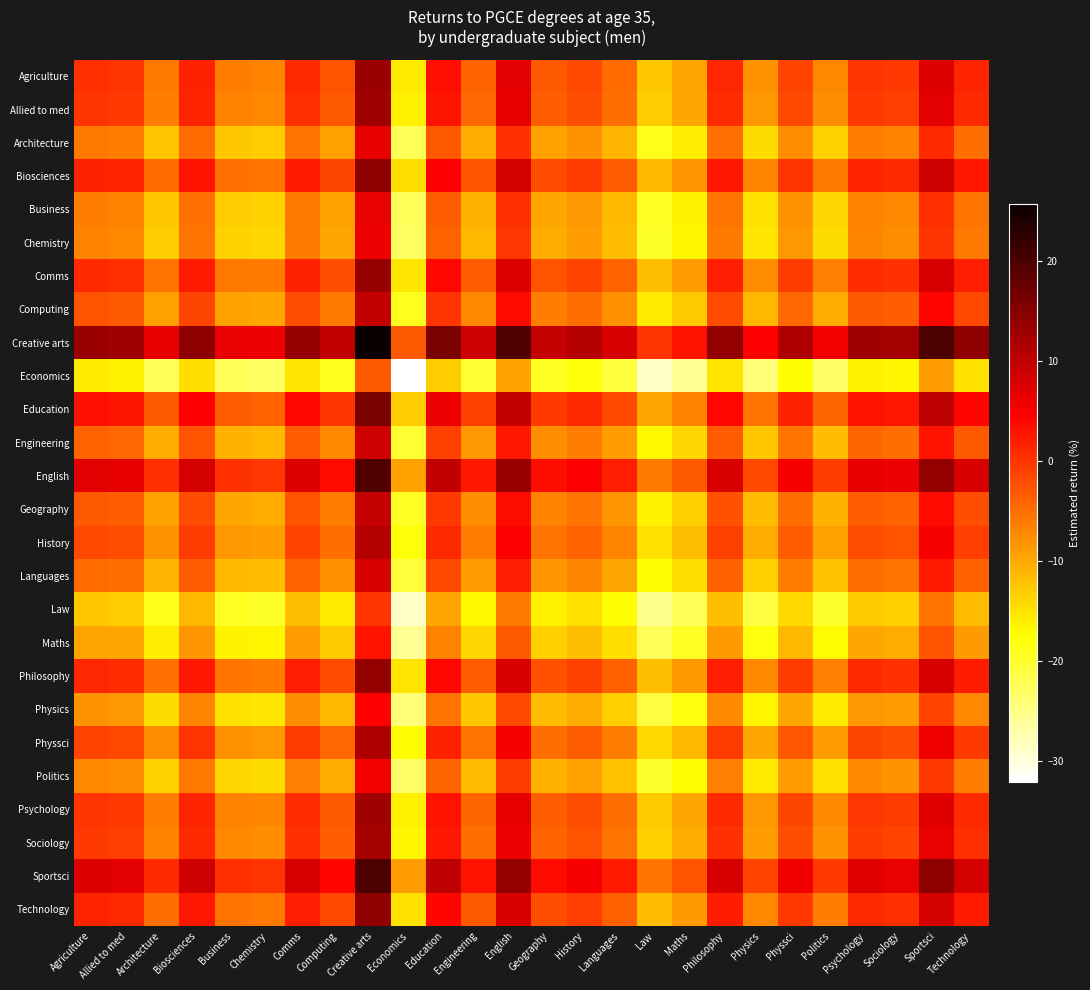

Reading left to right, extract all data points from this chart.

Agriculture: Agriculture=0.5	Allied to med=0.0	Architecture=-5.9	Biosciences=1.8	Business=-6.3	Chemistry=-6.7	Comms=1.1	Computing=-2.7	Creative arts=13.1	Economics=-15.8	Education=3.3	Engineering=-4.0	English=7.0	Geography=-3.1	History=-1.8	Languages=-4.6	Law=-12.5	Maths=-9.5	Philosophy=1.2	Physics=-8.1	Physsci=-1.2	Politics=-7.1	Psychology=0.2	Sociology=-0.4	Sportsci=7.3	Technology=1.4
Allied to med: Agriculture=0.0	Allied to med=-0.4	Architecture=-6.3	Biosciences=1.3	Business=-6.7	Chemistry=-7.1	Comms=0.6	Computing=-3.1	Creative arts=12.7	Economics=-16.2	Education=2.9	Engineering=-4.4	English=6.5	Geography=-3.6	History=-2.2	Languages=-5.0	Law=-12.9	Maths=-9.9	Philosophy=0.8	Physics=-8.5	Physsci=-1.7	Politics=-7.5	Psychology=-0.3	Sociology=-0.8	Sportsci=6.9	Technology=0.9
Architecture: Agriculture=-5.9	Allied to med=-6.3	Architecture=-12.2	Biosciences=-4.6	Business=-12.6	Chemistry=-13.1	Comms=-5.3	Computing=-9.1	Creative arts=6.7	Economics=-22.1	Education=-3.0	Engineering=-10.3	English=0.6	Geography=-9.5	History=-8.1	Languages=-10.9	Law=-18.8	Maths=-15.9	Philosophy=-5.2	Physics=-14.5	Physsci=-7.6	Politics=-13.5	Psychology=-6.2	Sociology=-6.7	Sportsci=1.0	Technology=-5.0
Biosciences: Agriculture=1.8	Allied to med=1.3	Architecture=-4.6	Biosciences=3.0	Business=-5.0	Chemistry=-5.4	Comms=2.3	Computing=-1.4	Creative arts=14.4	Economics=-14.5	Education=4.6	Engineering=-2.7	English=8.2	Geography=-1.8	History=-0.5	Languages=-3.3	Law=-11.2	Maths=-8.2	Philosophy=2.5	Physics=-6.8	Physsci=0.0	Politics=-5.8	Psychology=1.4	Sociology=0.9	Sportsci=8.6	Technology=2.6
Business: Agriculture=-6.3	Allied to med=-6.7	Architecture=-12.6	Biosciences=-5.0	Business=-13.1	Chemistry=-13.5	Comms=-5.7	Computing=-9.5	Creative arts=6.3	Economics=-22.5	Education=-3.5	Engineering=-10.7	English=0.2	Geography=-9.9	History=-8.5	Languages=-11.3	Law=-19.2	Maths=-16.3	Philosophy=-5.6	Physics=-14.9	Physsci=-8.0	Politics=-13.9	Psychology=-6.6	Sociology=-7.1	Sportsci=0.6	Technology=-5.4
Chemistry: Agriculture=-6.7	Allied to med=-7.1	Architecture=-13.1	Biosciences=-5.4	Business=-13.5	Chemistry=-13.9	Comms=-6.1	Computing=-9.9	Creative arts=5.9	Economics=-23.0	Education=-3.9	Engineering=-11.1	English=-0.2	Geography=-10.3	History=-9.0	Languages=-11.7	Law=-19.7	Maths=-16.7	Philosophy=-6.0	Physics=-15.3	Physsci=-8.4	Politics=-14.3	Psychology=-7.0	Sociology=-7.6	Sportsci=0.2	Technology=-5.8
Comms: Agriculture=1.1	Allied to med=0.6	Architecture=-5.3	Biosciences=2.3	Business=-5.7	Chemistry=-6.1	Comms=1.6	Computing=-2.1	Creative arts=13.7	Economics=-15.2	Education=3.9	Engineering=-3.4	English=7.5	Geography=-2.5	History=-1.2	Languages=-4.0	Law=-11.9	Maths=-8.9	Philosophy=1.8	Physics=-7.5	Physsci=-0.7	Politics=-6.5	Psychology=0.8	Sociology=0.2	Sportsci=7.9	Technology=1.9
Computing: Agriculture=-2.7	Allied to med=-3.1	Architecture=-9.1	Biosciences=-1.4	Business=-9.5	Chemistry=-9.9	Comms=-2.1	Computing=-5.9	Creative arts=9.9	Economics=-19.0	Education=0.1	Engineering=-7.1	English=3.8	Geography=-6.3	History=-5.0	Languages=-7.8	Law=-15.7	Maths=-12.7	Philosophy=-2.0	Physics=-11.3	Physsci=-4.4	Politics=-10.3	Psychology=-3.0	Sociology=-3.6	Sportsci=4.2	Technology=-1.8
Creative arts: Agriculture=13.1	Allied to med=12.7	Architecture=6.7	Biosciences=14.4	Business=6.3	Chemistry=5.9	Comms=13.7	Computing=9.9	Creative arts=25.7	Economics=-3.2	Education=15.9	Engineering=8.6	English=19.6	Geography=9.5	History=10.8	Languages=8.0	Law=0.1	Maths=3.1	Philosophy=13.8	Physics=4.5	Physsci=11.4	Politics=5.5	Psychology=12.8	Sociology=12.2	Sportsci=19.9	Technology=14.0
Economics: Agriculture=-15.8	Allied to med=-16.2	Architecture=-22.1	Biosciences=-14.5	Business=-22.5	Chemistry=-23.0	Comms=-15.2	Computing=-19.0	Creative arts=-3.2	Economics=-32.0	Education=-13.0	Engineering=-20.2	English=-9.3	Geography=-19.4	History=-18.0	Languages=-20.8	Law=-28.7	Maths=-25.8	Philosophy=-15.1	Physics=-24.4	Physsci=-17.5	Politics=-23.4	Psychology=-16.1	Sociology=-16.6	Sportsci=-8.9	Technology=-14.9
Education: Agriculture=3.3	Allied to med=2.9	Architecture=-3.0	Biosciences=4.6	Business=-3.5	Chemistry=-3.9	Comms=3.9	Computing=0.1	Creative arts=15.9	Economics=-13.0	Education=6.1	Engineering=-1.1	English=9.8	Geography=-0.3	History=1.1	Languages=-1.7	Law=-9.6	Maths=-6.7	Philosophy=4.0	Physics=-5.3	Physsci=1.6	Politics=-4.3	Psychology=3.0	Sociology=2.5	Sportsci=10.2	Technology=4.2
Engineering: Agriculture=-4.0	Allied to med=-4.4	Architecture=-10.3	Biosciences=-2.7	Business=-10.7	Chemistry=-11.1	Comms=-3.4	Computing=-7.1	Creative arts=8.6	Economics=-20.2	Education=-1.1	Engineering=-8.4	English=2.5	Geography=-7.6	History=-6.2	Languages=-9.0	Law=-16.9	Maths=-13.9	Philosophy=-3.2	Physics=-12.5	Physsci=-5.7	Politics=-11.6	Psychology=-4.3	Sociology=-4.8	Sportsci=2.9	Technology=-3.1
English: Agriculture=7.0	Allied to med=6.5	Architecture=0.6	Biosciences=8.2	Business=0.2	Chemistry=-0.2	Comms=7.5	Computing=3.8	Creative arts=19.6	Economics=-9.3	Education=9.8	Engineering=2.5	English=13.4	Geography=3.4	History=4.7	Languages=1.9	Law=-6.0	Maths=-3.0	Philosophy=7.7	Physics=-1.6	Physsci=5.2	Politics=-0.6	Psychology=6.6	Sociology=6.1	Sportsci=13.8	Technology=7.8
Geography: Agriculture=-3.1	Allied to med=-3.6	Architecture=-9.5	Biosciences=-1.8	Business=-9.9	Chemistry=-10.3	Comms=-2.5	Computing=-6.3	Creative arts=9.5	Economics=-19.4	Education=-0.3	Engineering=-7.6	English=3.4	Geography=-6.7	History=-5.4	Languages=-8.2	Law=-16.1	Maths=-13.1	Philosophy=-2.4	Physics=-11.7	Physsci=-4.8	Politics=-10.7	Psychology=-3.4	Sociology=-4.0	Sportsci=3.7	Technology=-2.2
History: Agriculture=-1.8	Allied to med=-2.2	Architecture=-8.1	Biosciences=-0.5	Business=-8.5	Chemistry=-9.0	Comms=-1.2	Computing=-5.0	Creative arts=10.8	Economics=-18.0	Education=1.1	Engineering=-6.2	English=4.7	Geography=-5.4	History=-4.0	Languages=-6.8	Law=-14.7	Maths=-11.8	Philosophy=-1.1	Physics=-10.4	Physsci=-3.5	Politics=-9.4	Psychology=-2.1	Sociology=-2.6	Sportsci=5.1	Technology=-0.9
Languages: Agriculture=-4.6	Allied to med=-5.0	Architecture=-10.9	Biosciences=-3.3	Business=-11.3	Chemistry=-11.7	Comms=-4.0	Computing=-7.8	Creative arts=8.0	Economics=-20.8	Education=-1.7	Engineering=-9.0	English=1.9	Geography=-8.2	History=-6.8	Languages=-9.6	Law=-17.5	Maths=-14.6	Philosophy=-3.8	Physics=-13.1	Physsci=-6.3	Politics=-12.2	Psychology=-4.9	Sociology=-5.4	Sportsci=2.3	Technology=-3.7
Law: Agriculture=-12.5	Allied to med=-12.9	Architecture=-18.8	Biosciences=-11.2	Business=-19.2	Chemistry=-19.7	Comms=-11.9	Computing=-15.7	Creative arts=0.1	Economics=-28.7	Education=-9.6	Engineering=-16.9	English=-6.0	Geography=-16.1	History=-14.7	Languages=-17.5	Law=-25.4	Maths=-22.5	Philosophy=-11.8	Physics=-21.1	Physsci=-14.2	Politics=-20.1	Psychology=-12.8	Sociology=-13.3	Sportsci=-5.6	Technology=-11.6
Maths: Agriculture=-9.5	Allied to med=-9.9	Architecture=-15.9	Biosciences=-8.2	Business=-16.3	Chemistry=-16.7	Comms=-8.9	Computing=-12.7	Creative arts=3.1	Economics=-25.8	Education=-6.7	Engineering=-13.9	English=-3.0	Geography=-13.1	History=-11.8	Languages=-14.6	Law=-22.5	Maths=-19.5	Philosophy=-8.8	Physics=-18.1	Physsci=-11.2	Politics=-17.1	Psychology=-9.8	Sociology=-10.4	Sportsci=-2.7	Technology=-8.6
Philosophy: Agriculture=1.2	Allied to med=0.8	Architecture=-5.2	Biosciences=2.5	Business=-5.6	Chemistry=-6.0	Comms=1.8	Computing=-2.0	Creative arts=13.8	Economics=-15.1	Education=4.0	Engineering=-3.2	English=7.7	Geography=-2.4	History=-1.1	Languages=-3.8	Law=-11.8	Maths=-8.8	Philosophy=1.9	Physics=-7.4	Physsci=-0.5	Politics=-6.4	Psychology=0.9	Sociology=0.3	Sportsci=8.1	Technology=2.1
Physics: Agriculture=-8.1	Allied to med=-8.5	Architecture=-14.5	Biosciences=-6.8	Business=-14.9	Chemistry=-15.3	Comms=-7.5	Computing=-11.3	Creative arts=4.5	Economics=-24.4	Education=-5.3	Engineering=-12.5	English=-1.6	Geography=-11.7	History=-10.4	Languages=-13.1	Law=-21.1	Maths=-18.1	Philosophy=-7.4	Physics=-16.7	Physsci=-9.8	Politics=-15.7	Psychology=-8.4	Sociology=-9.0	Sportsci=-1.2	Technology=-7.2
Physsci: Agriculture=-1.2	Allied to med=-1.7	Architecture=-7.6	Biosciences=0.0	Business=-8.0	Chemistry=-8.4	Comms=-0.7	Computing=-4.4	Creative arts=11.4	Economics=-17.5	Education=1.6	Engineering=-5.7	English=5.2	Geography=-4.8	History=-3.5	Languages=-6.3	Law=-14.2	Maths=-11.2	Philosophy=-0.5	Physics=-9.8	Physsci=-3.0	Politics=-8.8	Psychology=-1.6	Sociology=-2.1	Sportsci=5.6	Technology=-0.4
Politics: Agriculture=-7.1	Allied to med=-7.5	Architecture=-13.5	Biosciences=-5.8	Business=-13.9	Chemistry=-14.3	Comms=-6.5	Computing=-10.3	Creative arts=5.5	Economics=-23.4	Education=-4.3	Engineering=-11.6	English=-0.6	Geography=-10.7	History=-9.4	Languages=-12.2	Law=-20.1	Maths=-17.1	Philosophy=-6.4	Physics=-15.7	Physsci=-8.8	Politics=-14.7	Psychology=-7.4	Sociology=-8.0	Sportsci=-0.3	Technology=-6.2
Psychology: Agriculture=0.2	Allied to med=-0.3	Architecture=-6.2	Biosciences=1.4	Business=-6.6	Chemistry=-7.0	Comms=0.8	Computing=-3.0	Creative arts=12.8	Economics=-16.1	Education=3.0	Engineering=-4.3	English=6.6	Geography=-3.4	History=-2.1	Languages=-4.9	Law=-12.8	Maths=-9.8	Philosophy=0.9	Physics=-8.4	Physsci=-1.6	Politics=-7.4	Psychology=-0.1	Sociology=-0.7	Sportsci=7.0	Technology=1.1
Sociology: Agriculture=-0.4	Allied to med=-0.8	Architecture=-6.7	Biosciences=0.9	Business=-7.1	Chemistry=-7.6	Comms=0.2	Computing=-3.6	Creative arts=12.2	Economics=-16.6	Education=2.5	Engineering=-4.8	English=6.1	Geography=-4.0	History=-2.6	Languages=-5.4	Law=-13.3	Maths=-10.4	Philosophy=0.3	Physics=-9.0	Physsci=-2.1	Politics=-8.0	Psychology=-0.7	Sociology=-1.2	Sportsci=6.5	Technology=0.5
Sportsci: Agriculture=7.3	Allied to med=6.9	Architecture=1.0	Biosciences=8.6	Business=0.6	Chemistry=0.2	Comms=7.9	Computing=4.2	Creative arts=19.9	Economics=-8.9	Education=10.2	Engineering=2.9	English=13.8	Geography=3.7	History=5.1	Languages=2.3	Law=-5.6	Maths=-2.7	Philosophy=8.1	Physics=-1.2	Physsci=5.6	Politics=-0.3	Psychology=7.0	Sociology=6.5	Sportsci=14.2	Technology=8.2
Technology: Agriculture=1.4	Allied to med=0.9	Architecture=-5.0	Biosciences=2.6	Business=-5.4	Chemistry=-5.8	Comms=1.9	Computing=-1.8	Creative arts=14.0	Economics=-14.9	Education=4.2	Engineering=-3.1	English=7.8	Geography=-2.2	History=-0.9	Languages=-3.7	Law=-11.6	Maths=-8.6	Philosophy=2.1	Physics=-7.2	Physsci=-0.4	Politics=-6.2	Psychology=1.1	Sociology=0.5	Sportsci=8.2	Technology=2.2